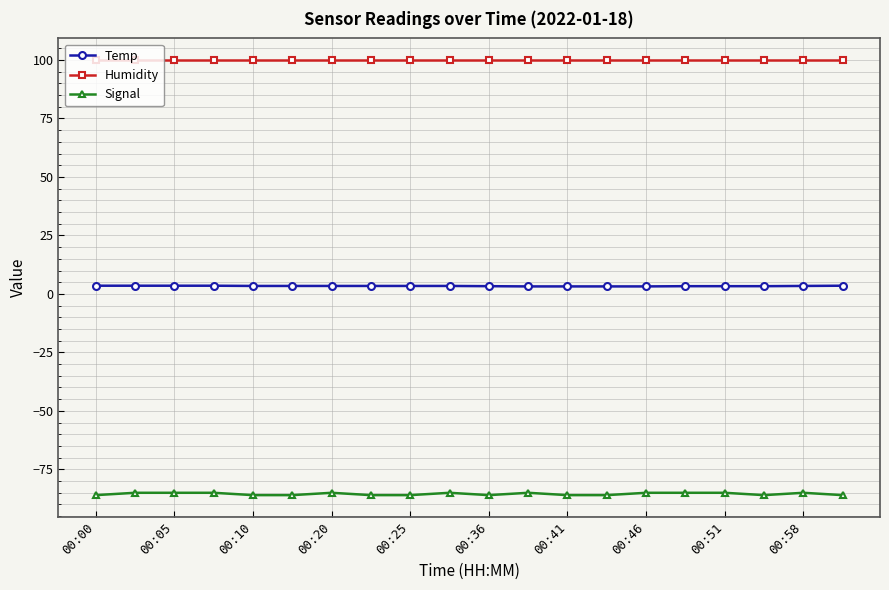

What is the average value of the Humidity series?

99.9